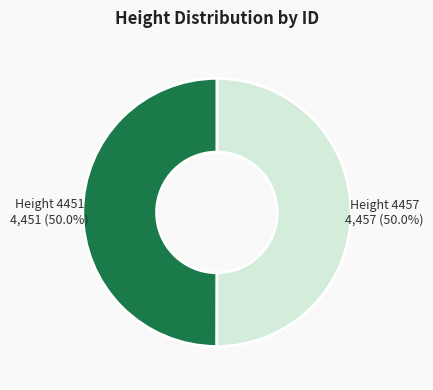

What is the ratio of the value at Height 4451 4,451 (50.0%) to the value at Height 4457 4,457 (50.0%)?

1.0